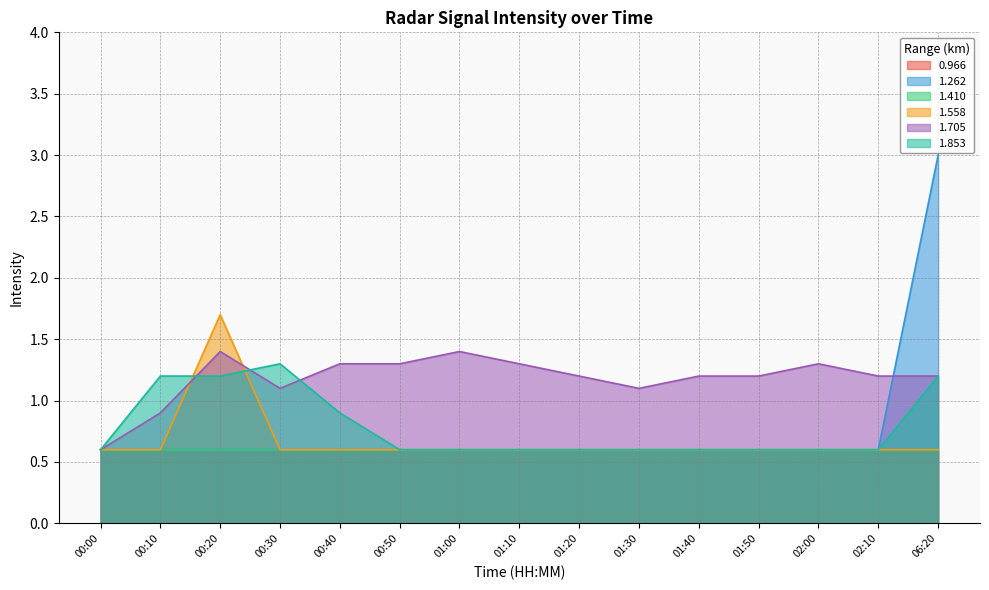

At which category is the sum across all series the highest?

06:20